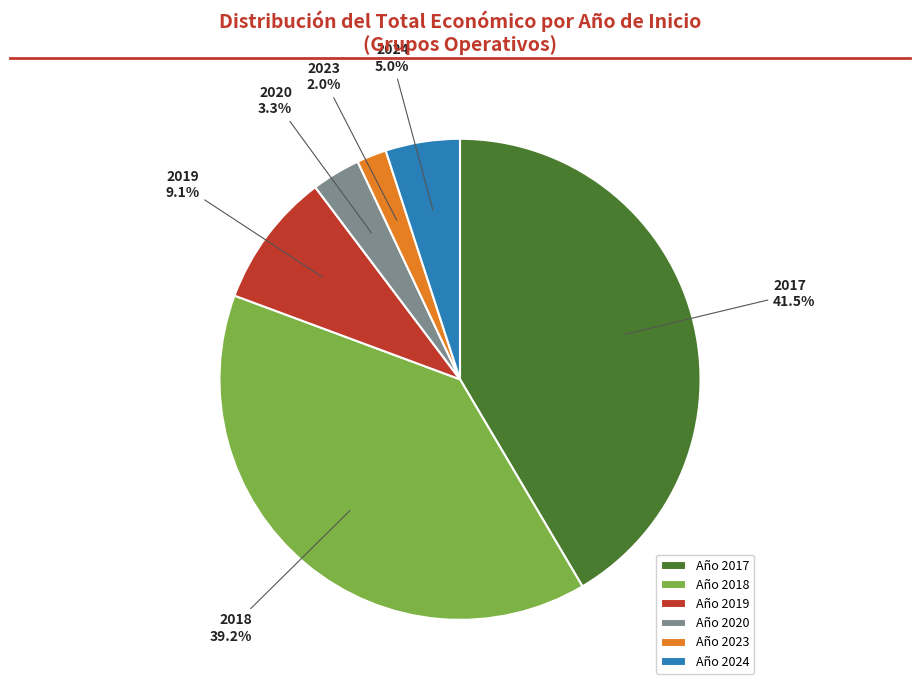

Approximately how many times larger is the value at 2024 compared to 2023?

2.5